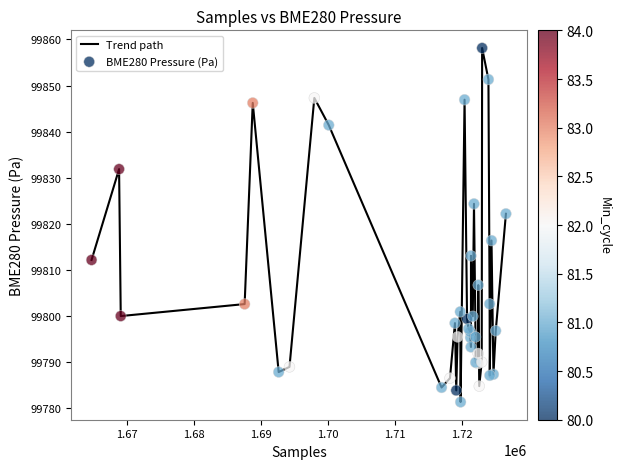

What is the greatest value displayed?

99858.1